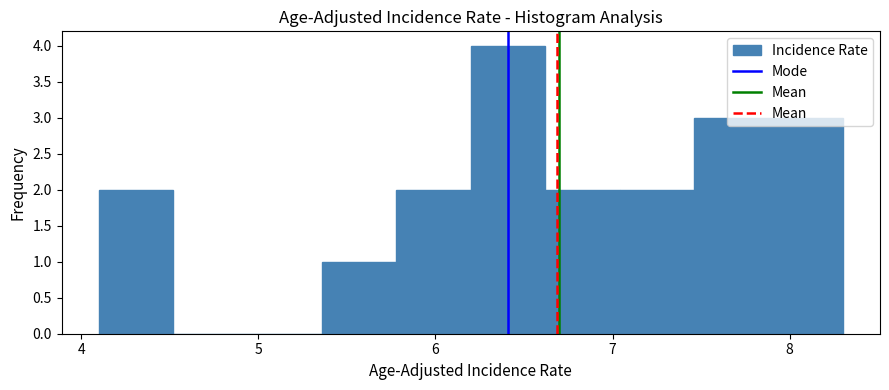

Over which range of the x-axis is the bar tallest?

6.20 to 6.62